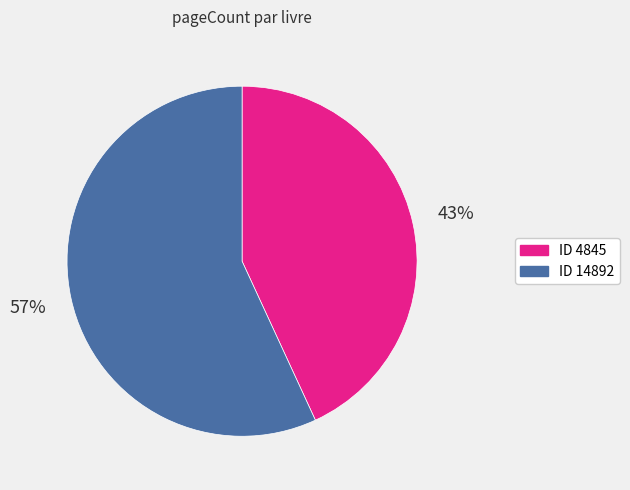

To the nearest percent, what is the average slice percentage?

50%